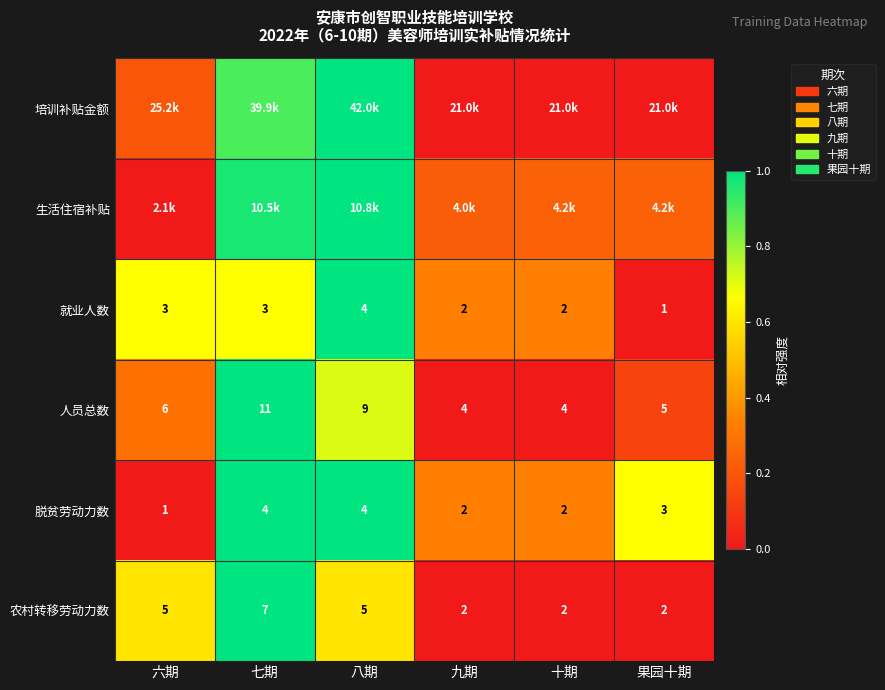

At which label does 就业人数 reach its minimum?

果园十期